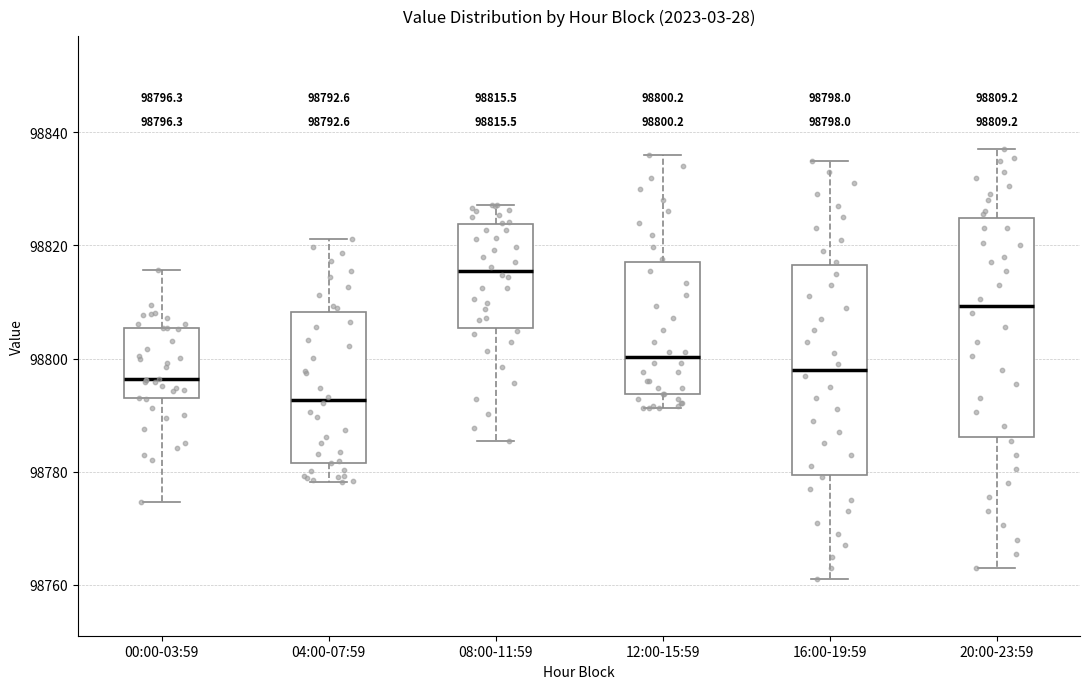

Which box has the highest median line?

08:00-11:59